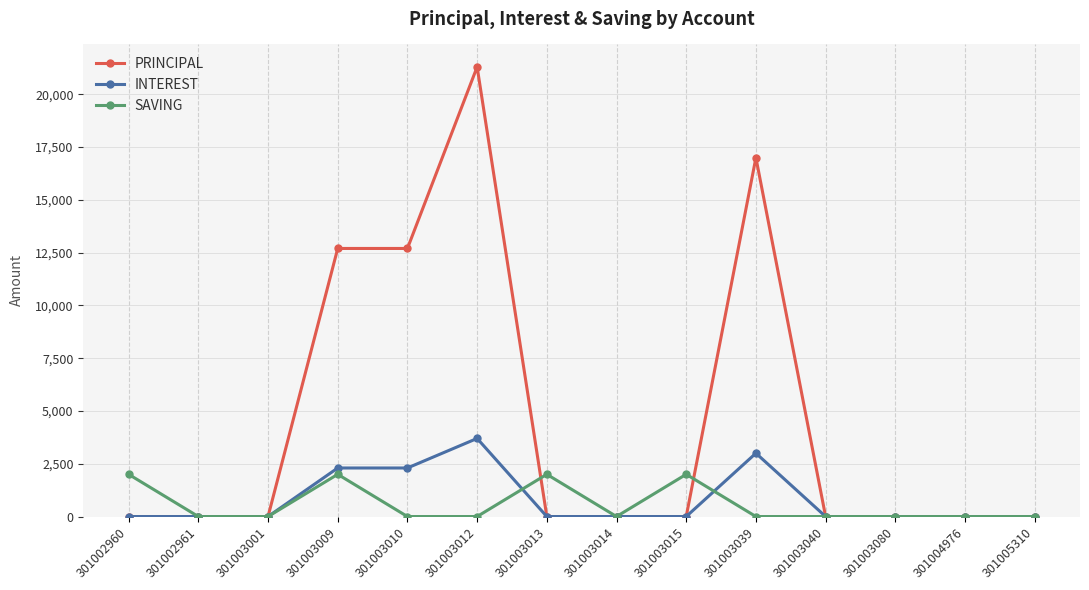

True or false: SAVING has a value of 0 at 301002961.

True